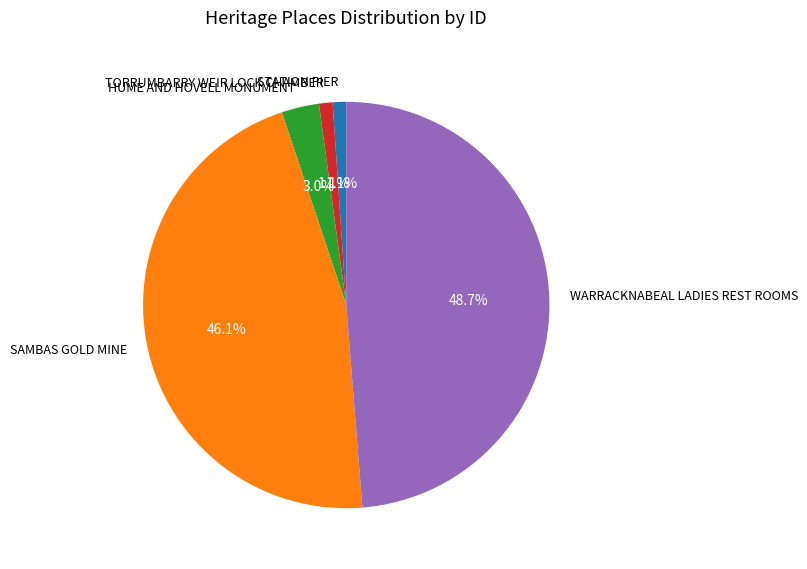

Is there a majority slice in this chart?

No